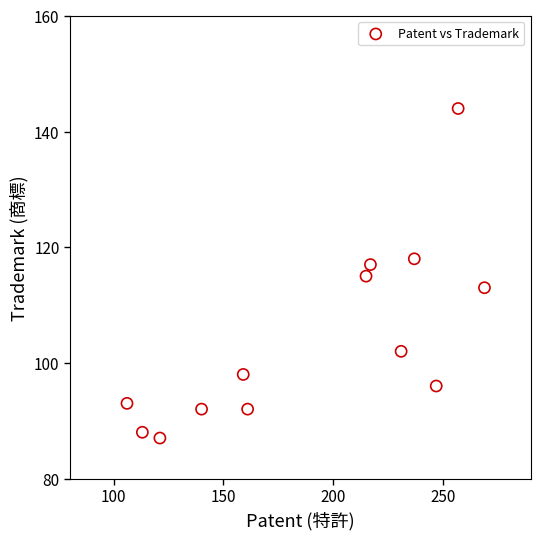

What is the range of X values (max minus min)?

163